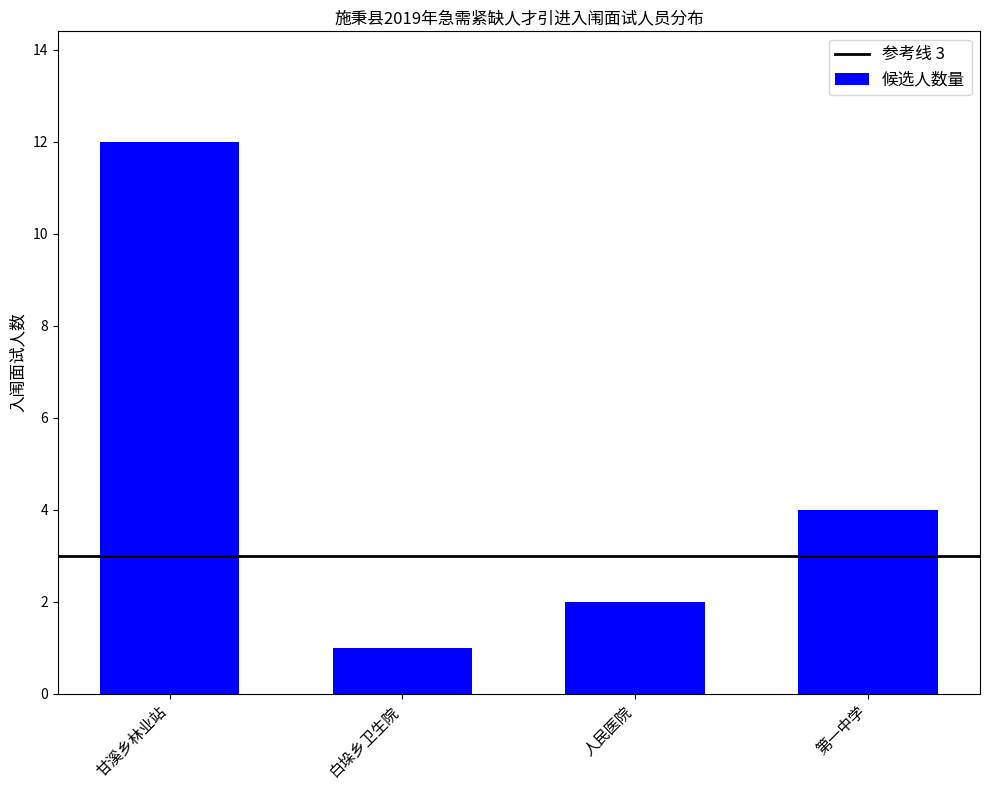

What is the maximum value shown in the chart?

12